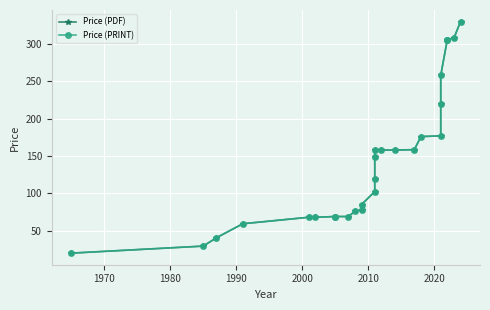

True or false: Price (PDF) and Price (PRINT) cross at least once.

False